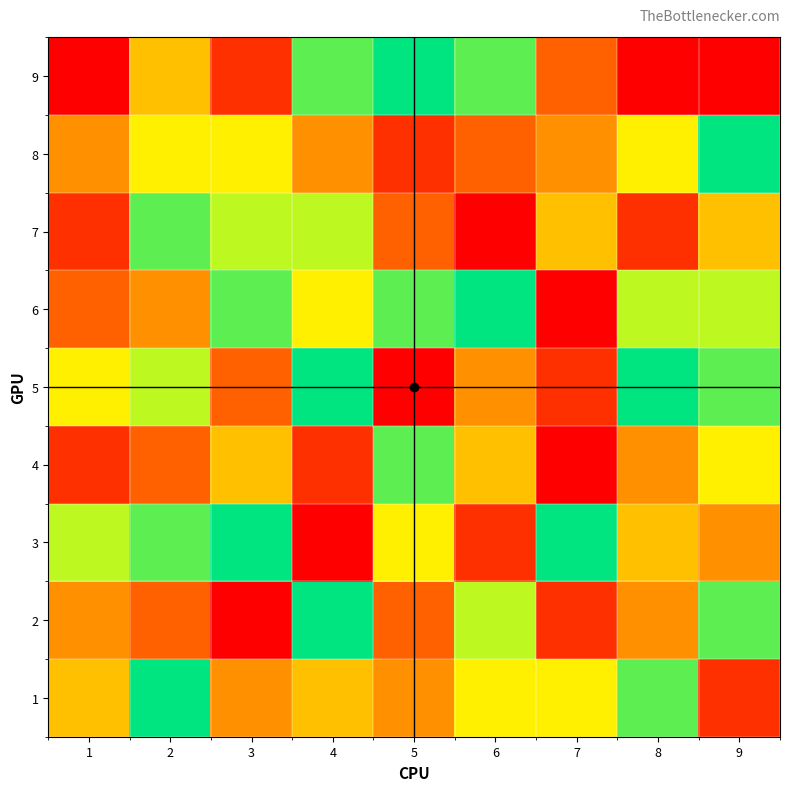

Which series has the largest total across all categories?

6